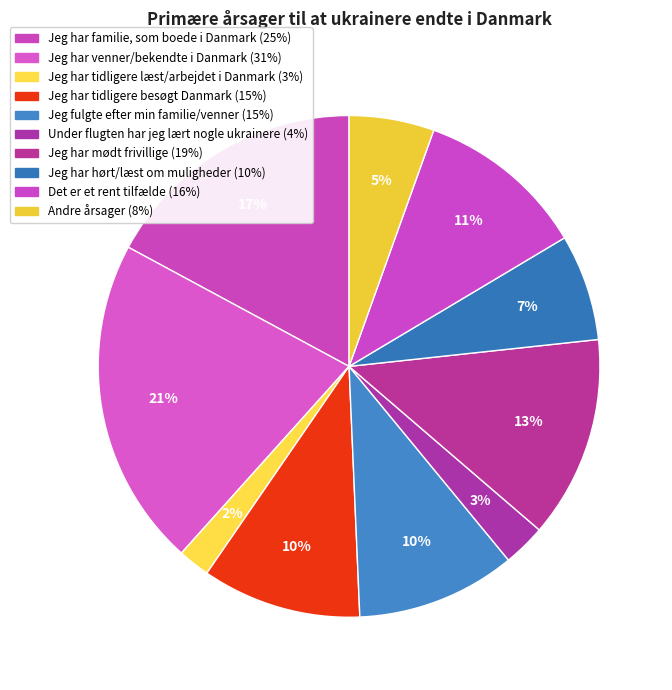

How many segments does this pie chart have?

10